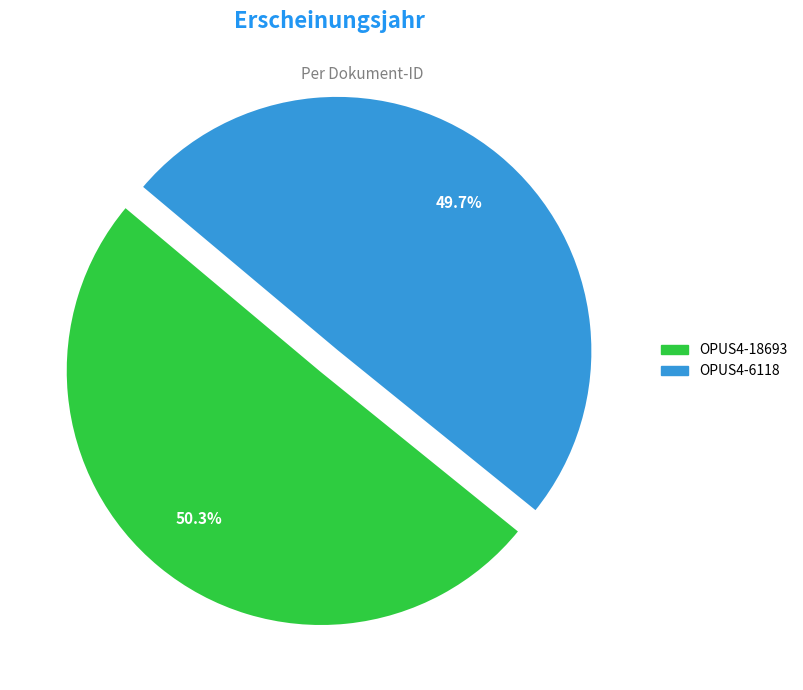

True or false: OPUS4-18693 accounts for 50% of the total.

True